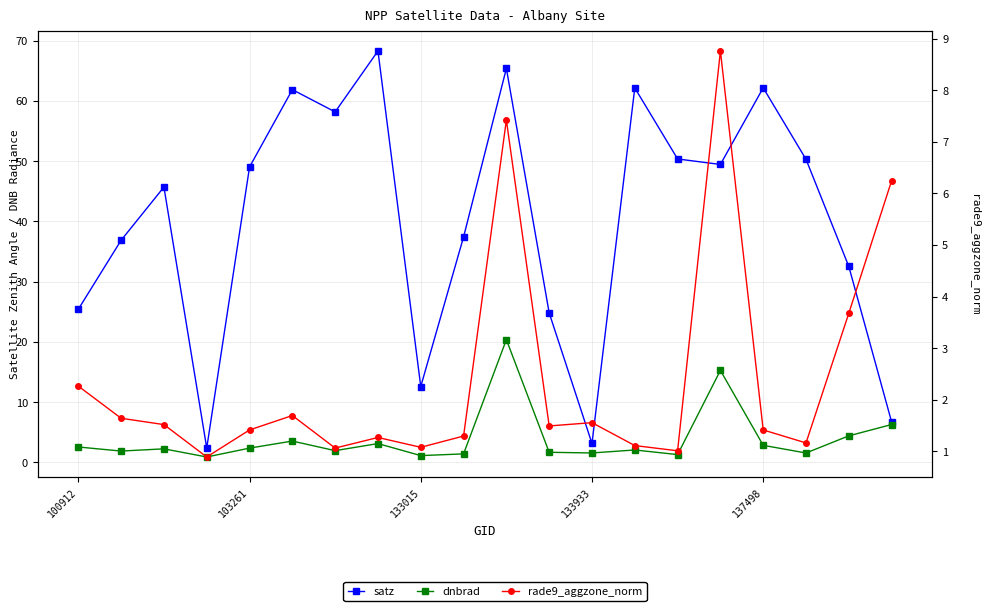

At which category is the sum across all series the highest?

10